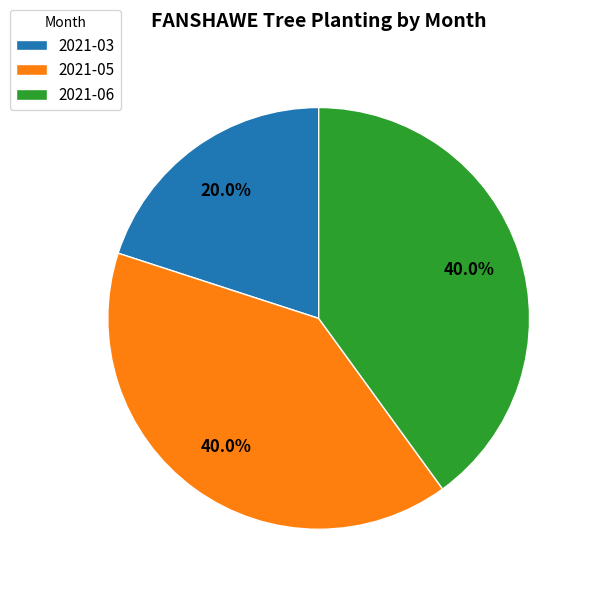

What percentage do 2021-06 and 2021-03 together represent?

60.0%